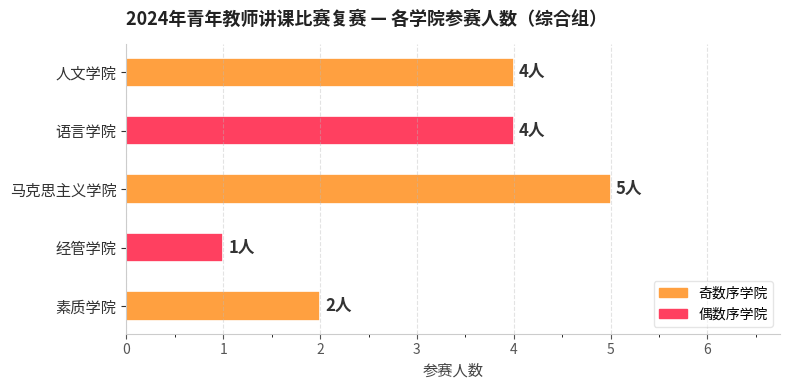

The value at 素质学院 is 3. True or false?

False